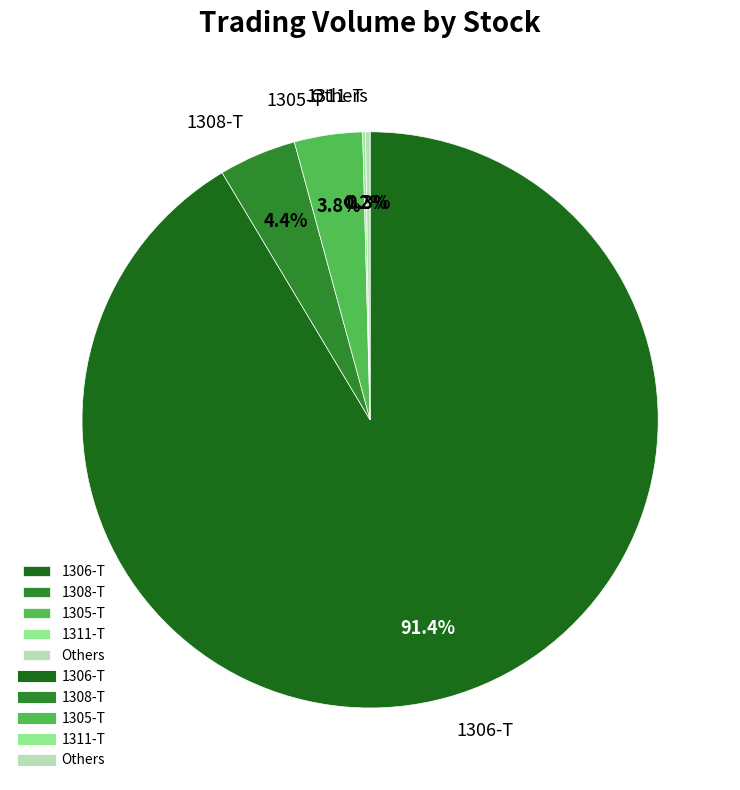

Is the sum of 1305-T and 1306-T greater than half?

Yes